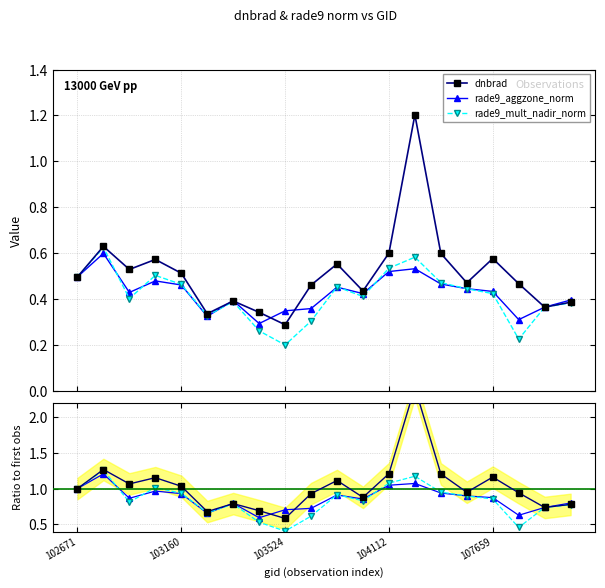

Which series has the largest total across all categories?

dnbrad ratio